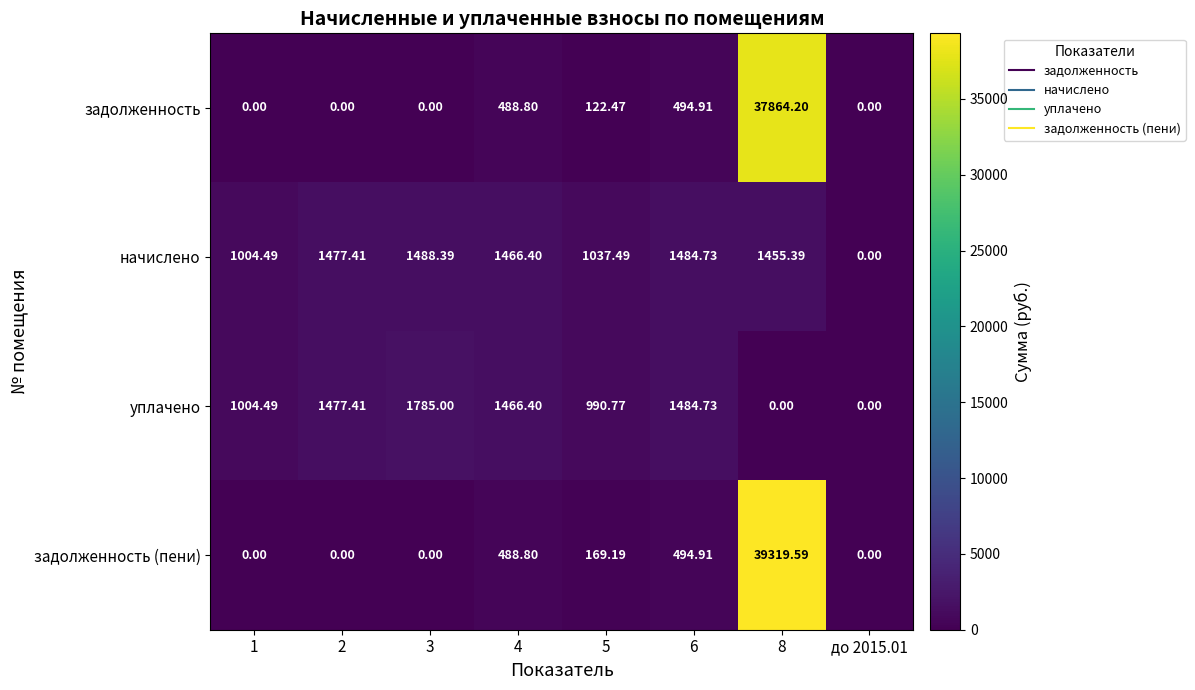

Which series changed the most between 4 and 8?

задолженность (пени)